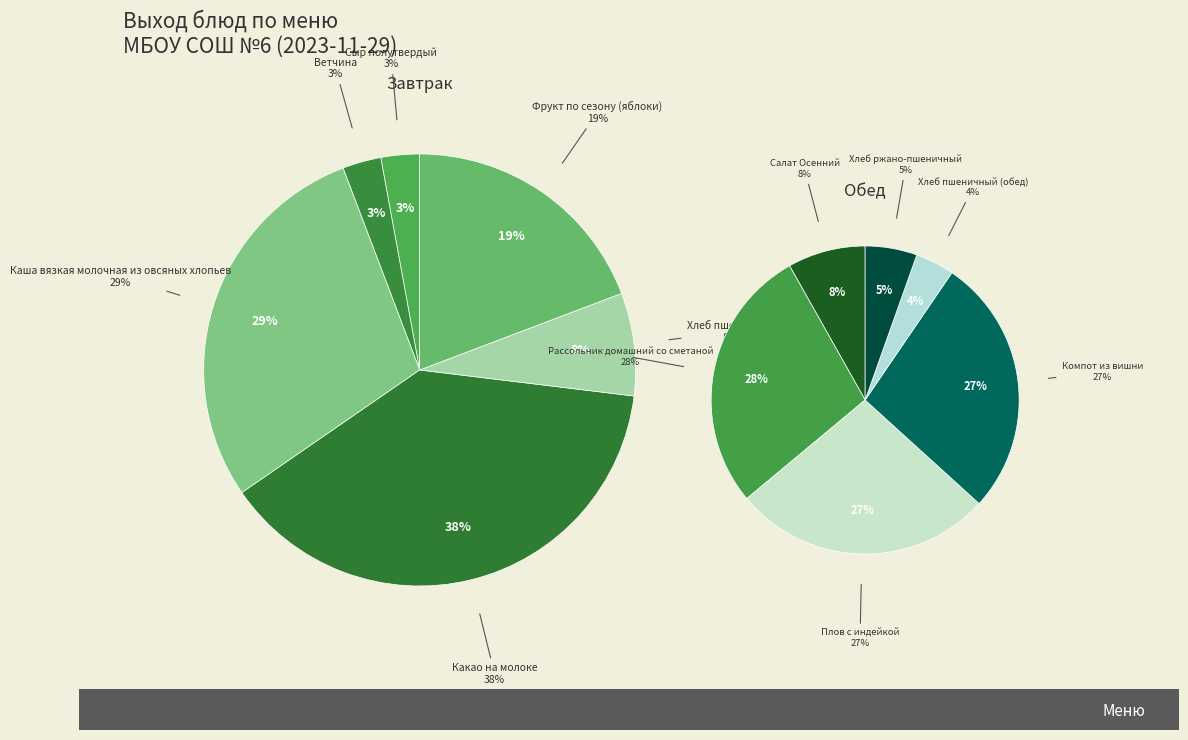

How many segments does this pie chart have?

12